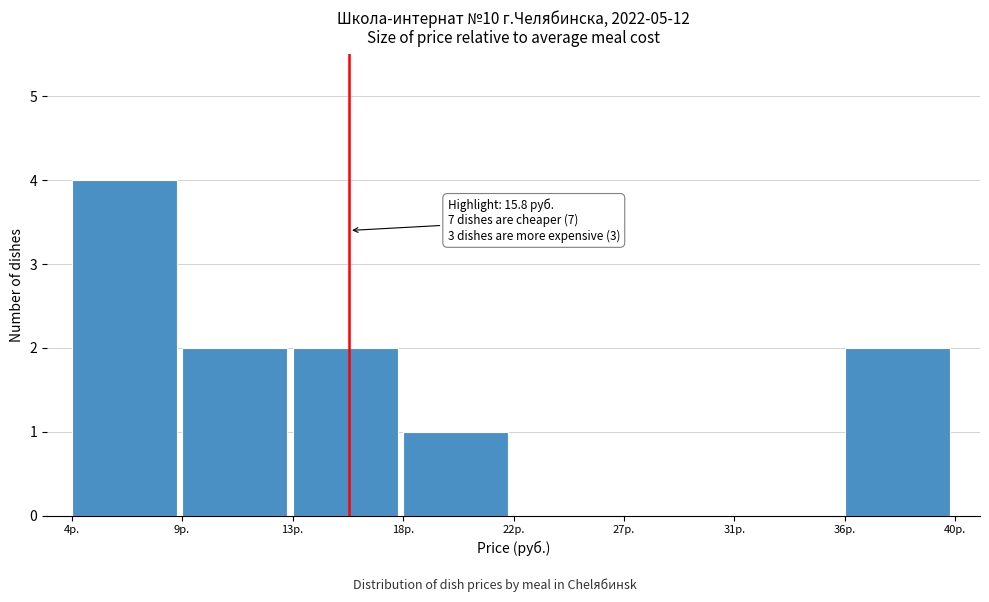

Reading left to right, what are all the values shown in this chart?

4р.=4	9р.=2	13р.=2	18р.=1	22р.=0	27р.=0	31р.=0	36р.=2